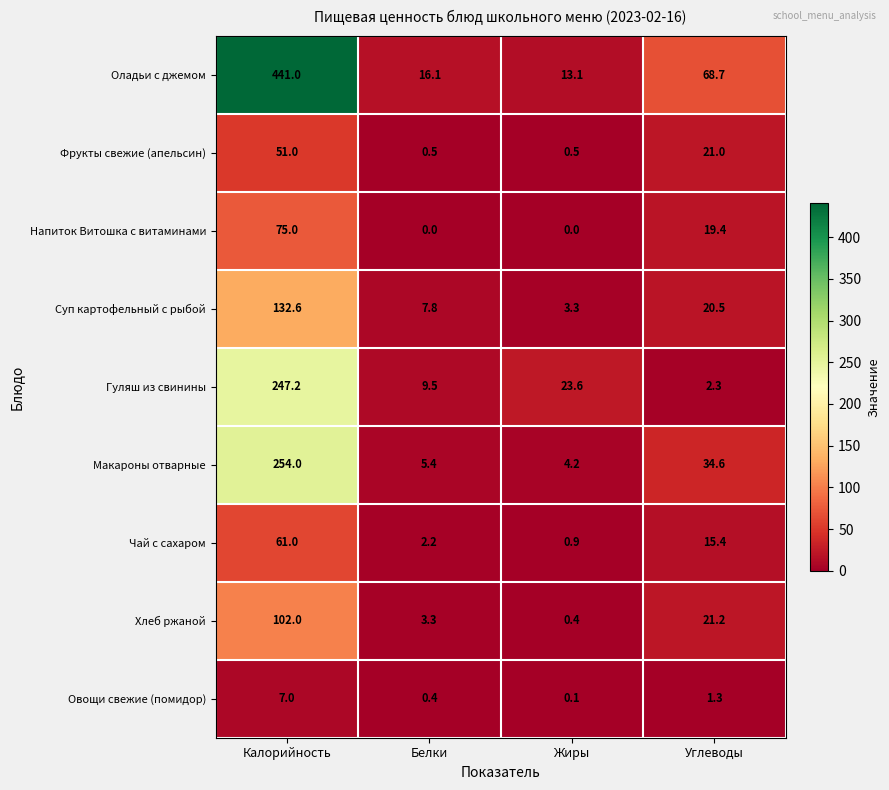

At which label does Гуляш из свинины reach its peak?

Калорийность